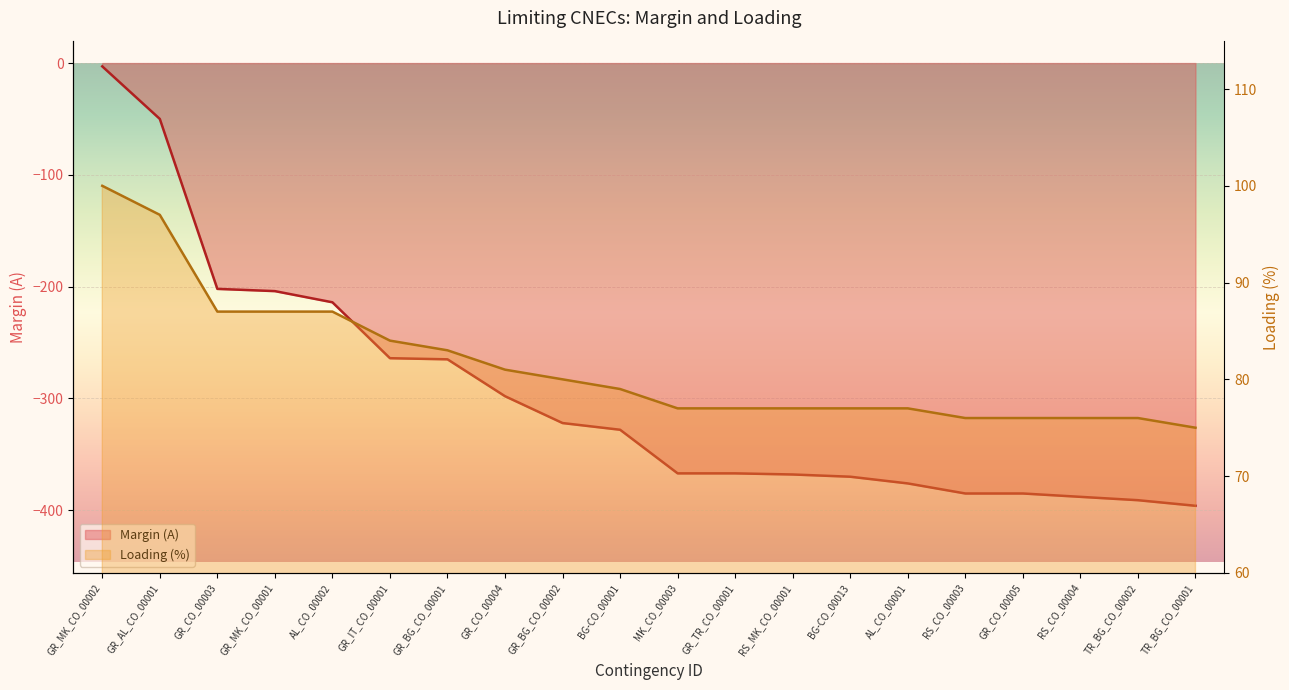

What is the minimum value shown in the chart?

-396